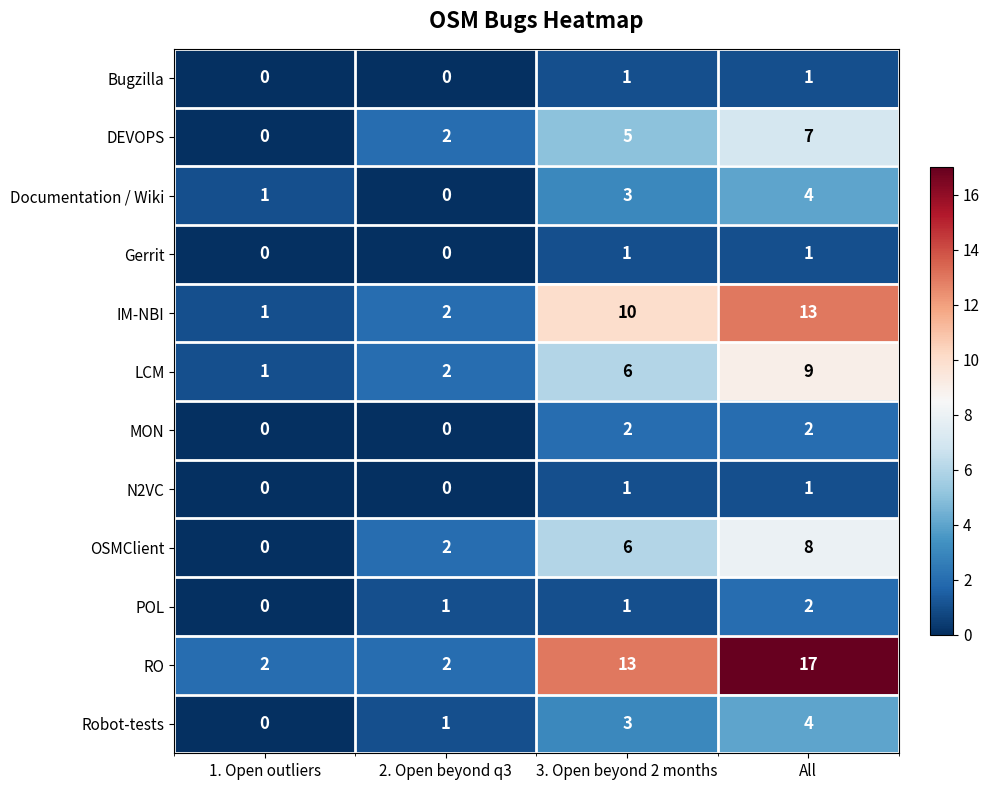

Which series has the largest total across all categories?

RO